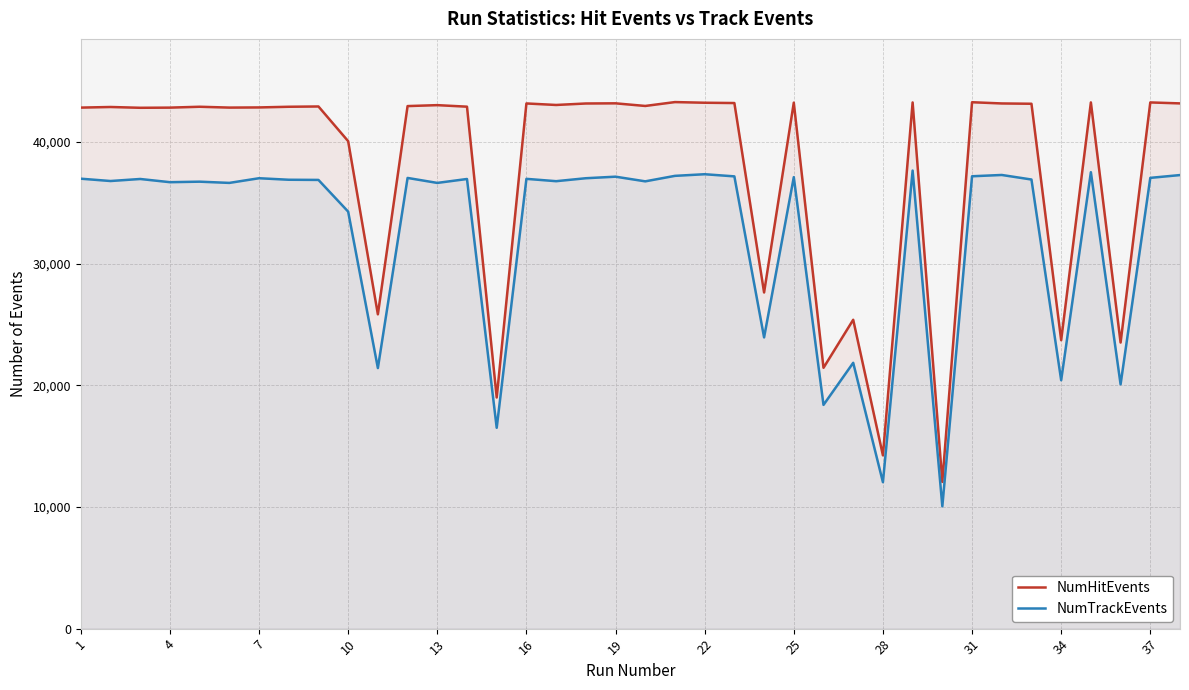

Which series has the largest total across all categories?

NumHitEvents